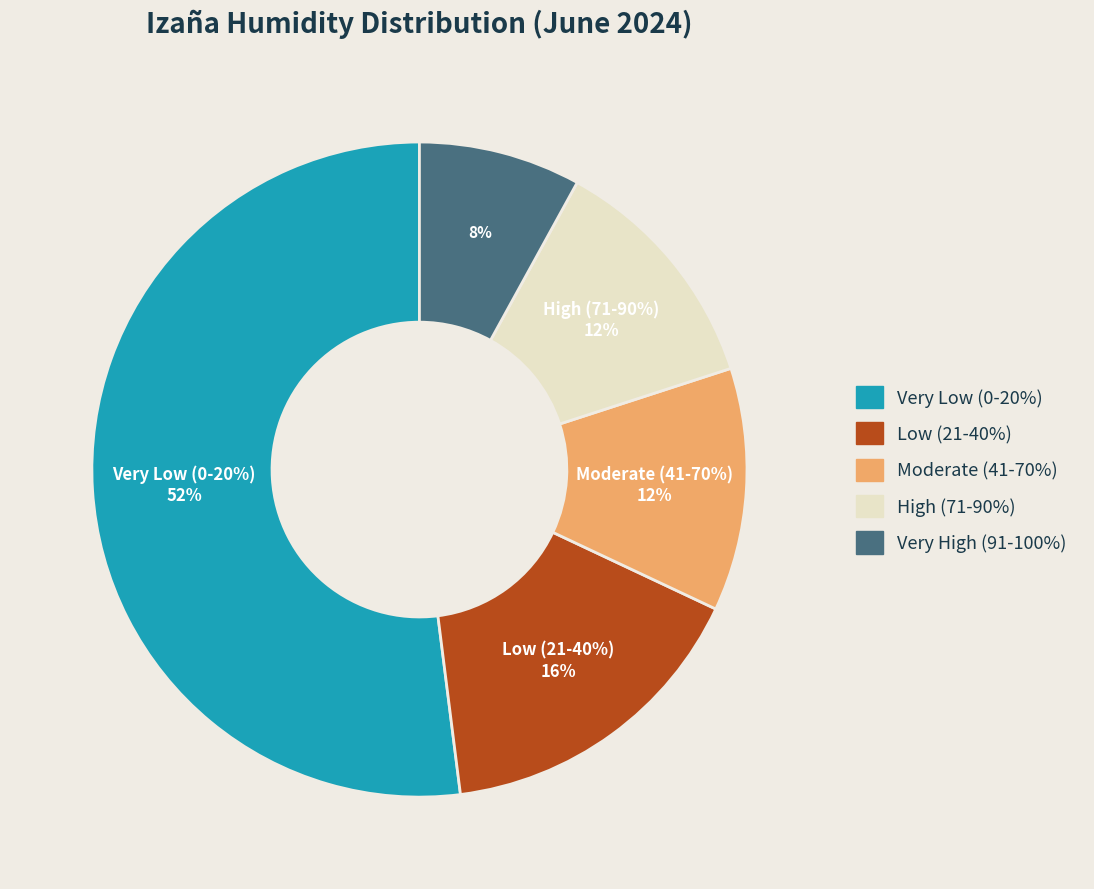

True or false: 08:00 accounts for 1% of the total.

False